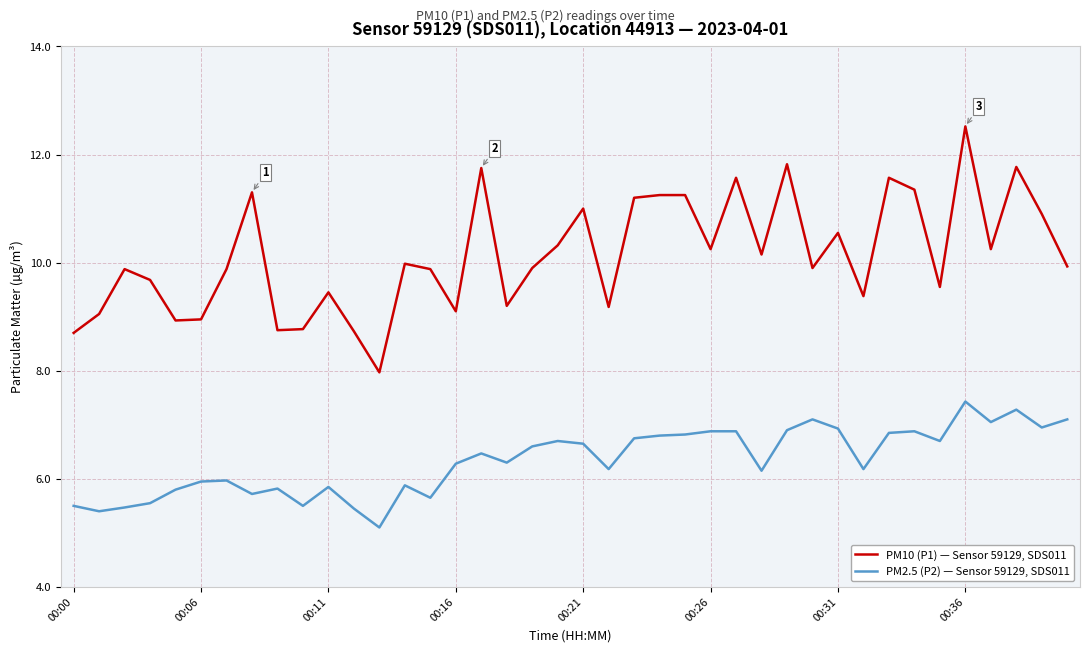

True or false: PM2.5 (P2) — Sensor 59129, SDS011 and PM10 (P1) — Sensor 59129, SDS011 intersect in this chart.

False